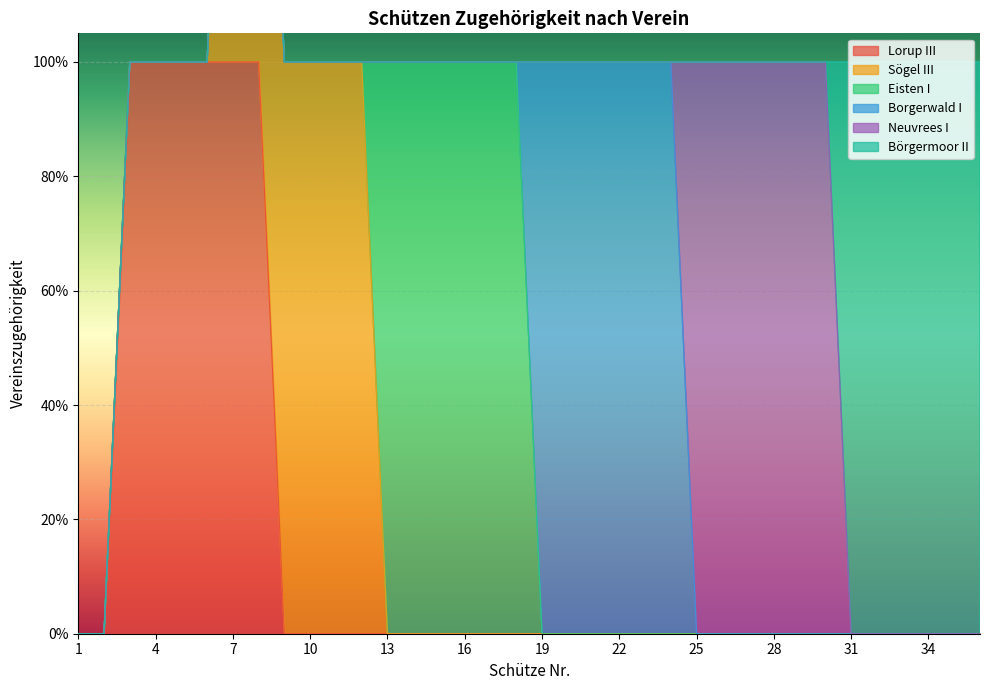

At which category is the sum across all series the highest?

7